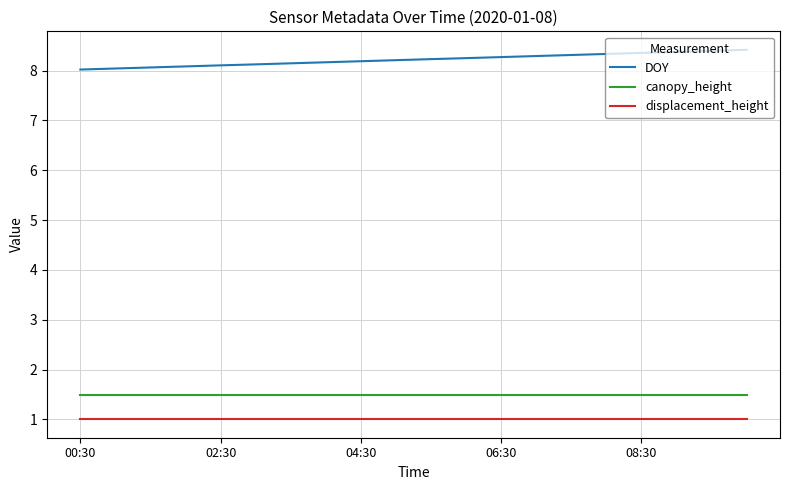

True or false: displacement_height and DOY cross at least once.

False